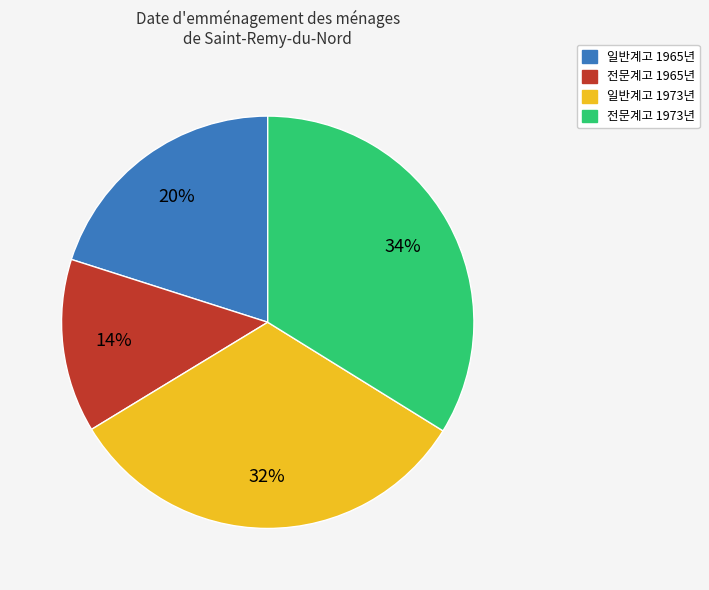

Is there any slice that represents more than half of the pie?

No